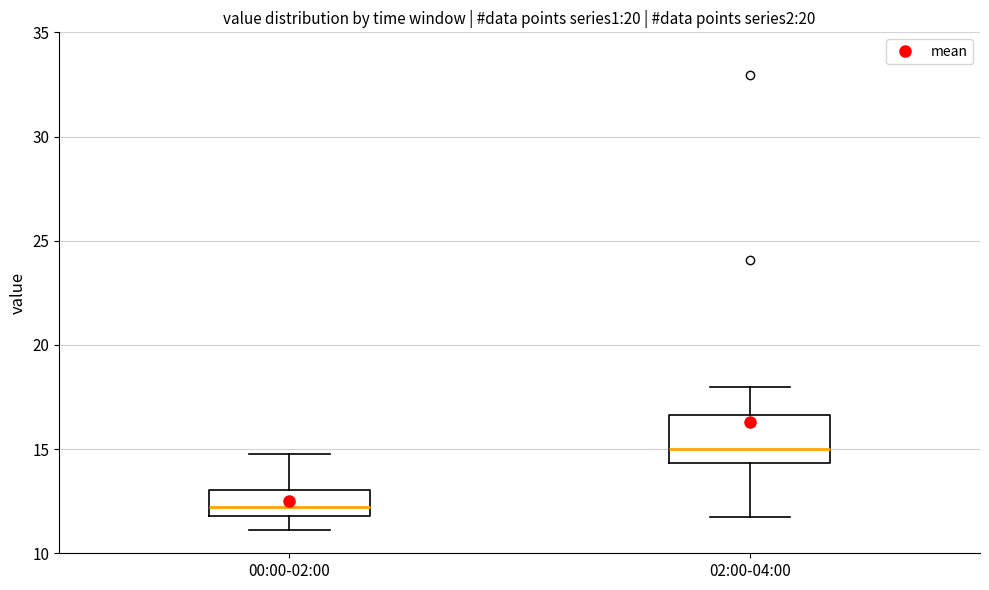

Which box has the lowest median line?

00:00-02:00